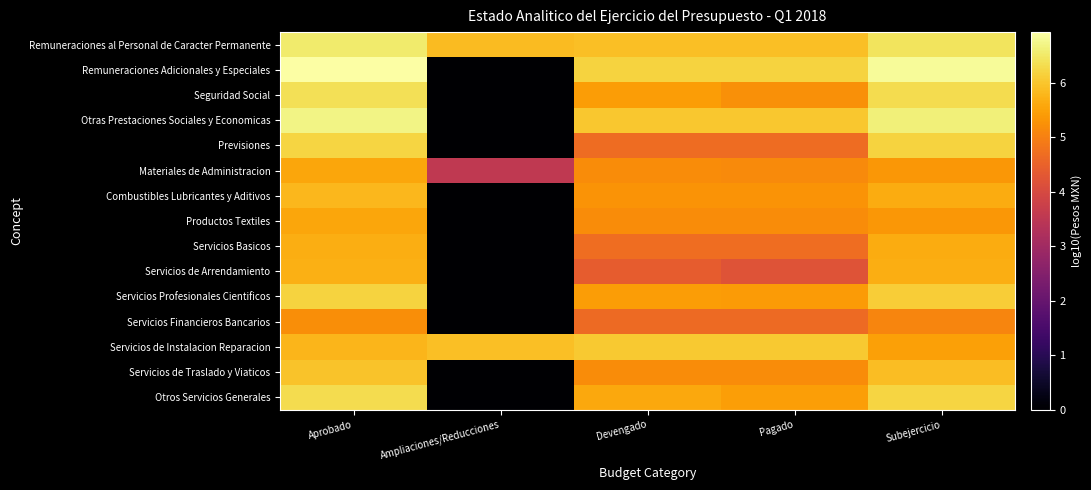

Reading right to left, extract all data points from this chart.

Remuneraciones al Personal de Caracter Permanente: Subejercicio=6.4	Pagado=5.9	Devengado=5.9	Ampliaciones/Reducciones=5.8	Aprobado=6.5
Remuneraciones Adicionales y Especiales: Subejercicio=6.8	Pagado=6.2	Devengado=6.2	Ampliaciones/Reducciones=0.0	Aprobado=6.9
Seguridad Social: Subejercicio=6.3	Pagado=5.2	Devengado=5.4	Ampliaciones/Reducciones=0.0	Aprobado=6.4
Otras Prestaciones Sociales y Economicas: Subejercicio=6.6	Pagado=6.0	Devengado=6.0	Ampliaciones/Reducciones=0.0	Aprobado=6.7
Previsiones: Subejercicio=6.2	Pagado=4.7	Devengado=4.7	Ampliaciones/Reducciones=0.0	Aprobado=6.2
Materiales de Administracion: Subejercicio=5.3	Pagado=5.2	Devengado=5.2	Ampliaciones/Reducciones=3.6	Aprobado=5.6
Combustibles Lubricantes y Aditivos: Subejercicio=5.7	Pagado=5.3	Devengado=5.3	Ampliaciones/Reducciones=0.0	Aprobado=5.8
Productos Textiles: Subejercicio=5.3	Pagado=5.2	Devengado=5.2	Ampliaciones/Reducciones=0.0	Aprobado=5.6
Servicios Basicos: Subejercicio=5.6	Pagado=4.7	Devengado=4.7	Ampliaciones/Reducciones=0.0	Aprobado=5.7
Servicios de Arrendamiento: Subejercicio=5.7	Pagado=4.2	Devengado=4.4	Ampliaciones/Reducciones=0.0	Aprobado=5.7
Servicios Profesionales Cientificos: Subejercicio=6.1	Pagado=5.4	Devengado=5.4	Ampliaciones/Reducciones=0.0	Aprobado=6.2
Servicios Financieros Bancarios: Subejercicio=5.1	Pagado=4.6	Devengado=4.6	Ampliaciones/Reducciones=0.0	Aprobado=5.2
Servicios de Instalacion Reparacion: Subejercicio=5.5	Pagado=6.1	Devengado=6.1	Ampliaciones/Reducciones=5.9	Aprobado=5.8
Servicios de Traslado y Viaticos: Subejercicio=5.9	Pagado=5.2	Devengado=5.2	Ampliaciones/Reducciones=0.0	Aprobado=6.0
Otros Servicios Generales: Subejercicio=6.2	Pagado=5.5	Devengado=5.6	Ampliaciones/Reducciones=0.0	Aprobado=6.3